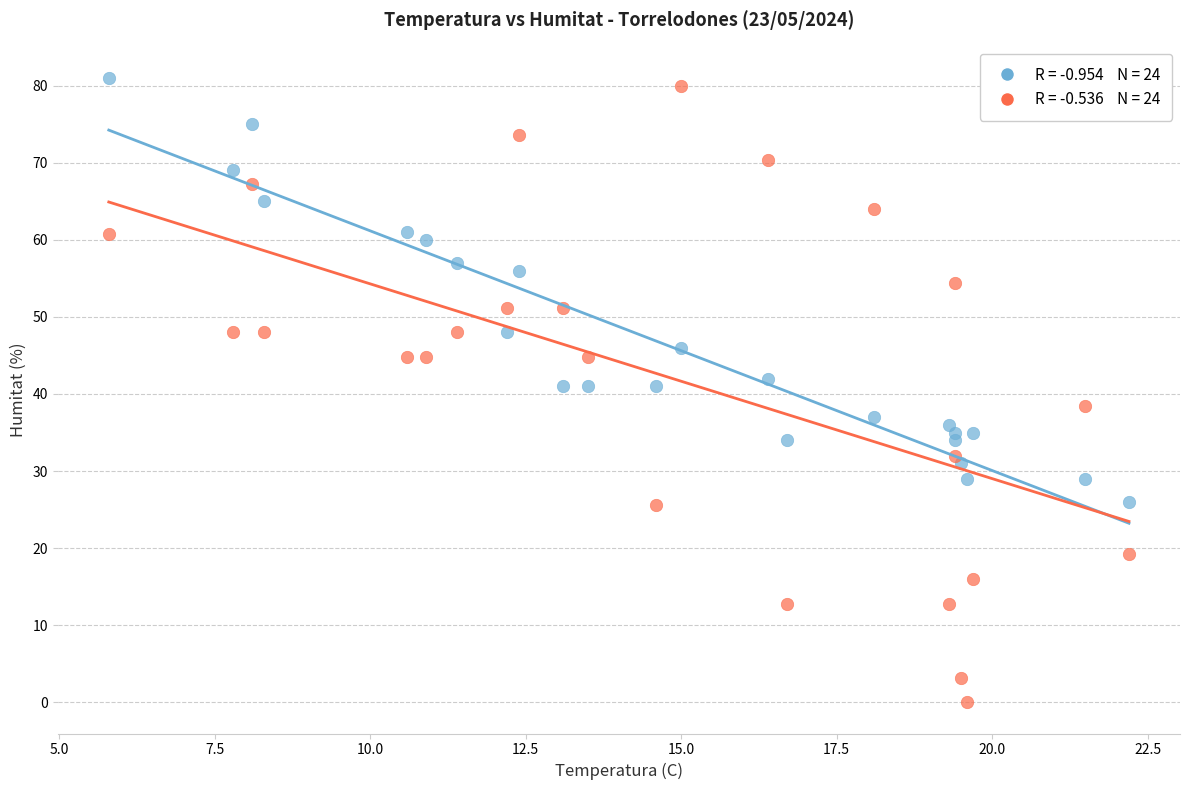

Across all data points, what is the range of Y values (max minus min)?

81.0